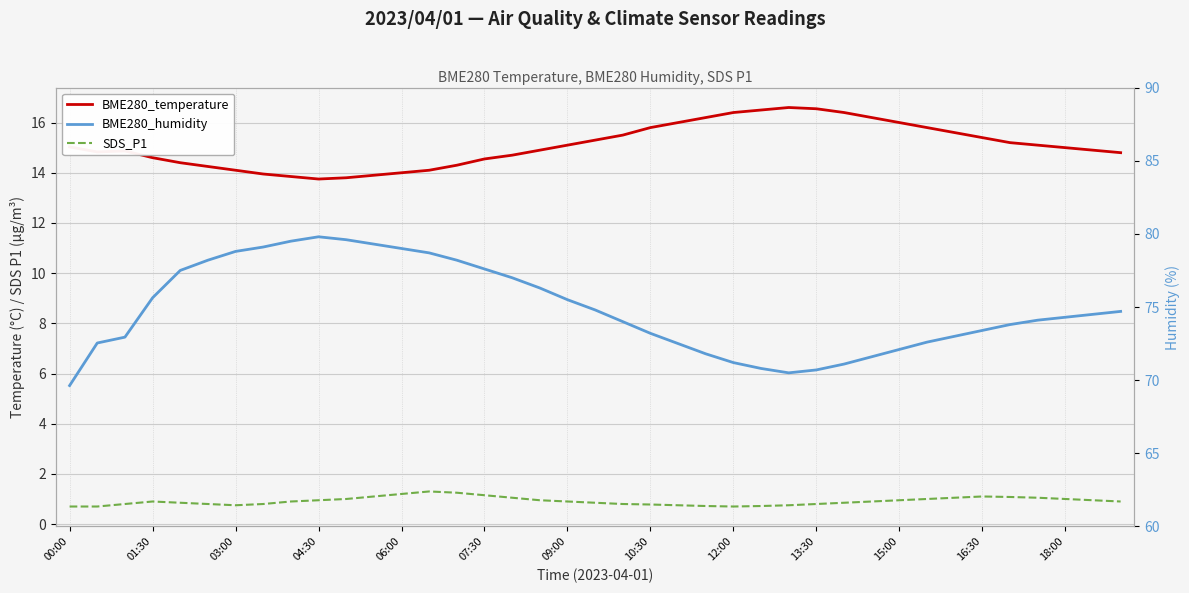

What is the difference between the second highest and minimum values in the SDS_P1 series?

0.6